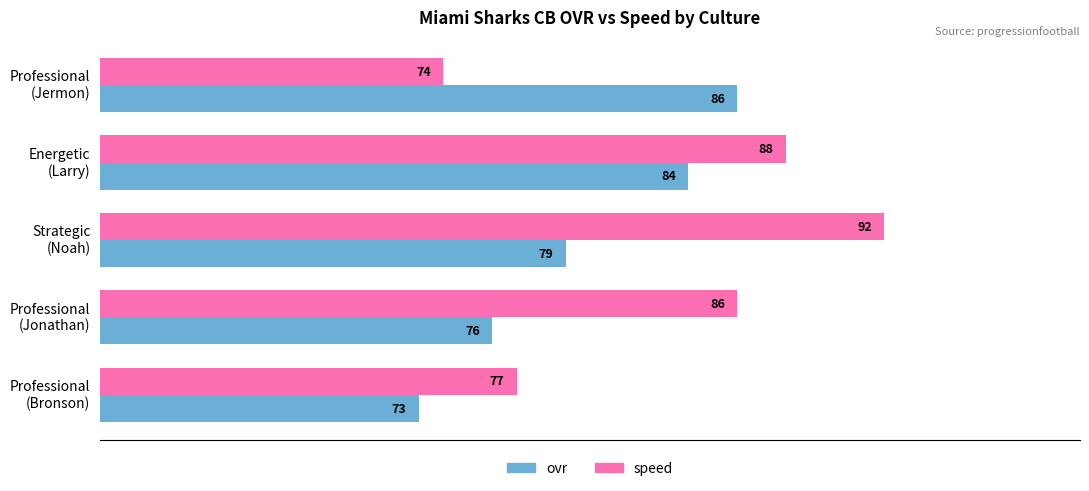

Count the ovr values in the range 76 to 84.

3